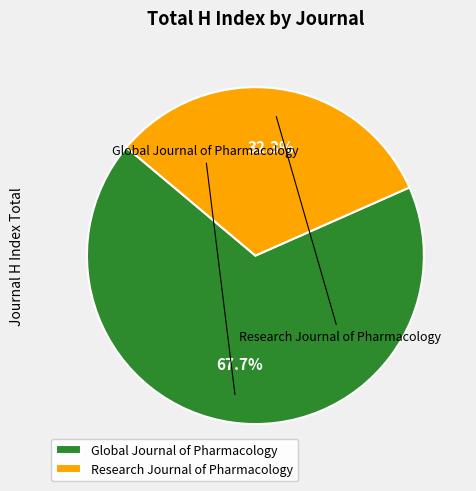

Does Global Journal of Pharmacology represent more than half of the total?

Yes